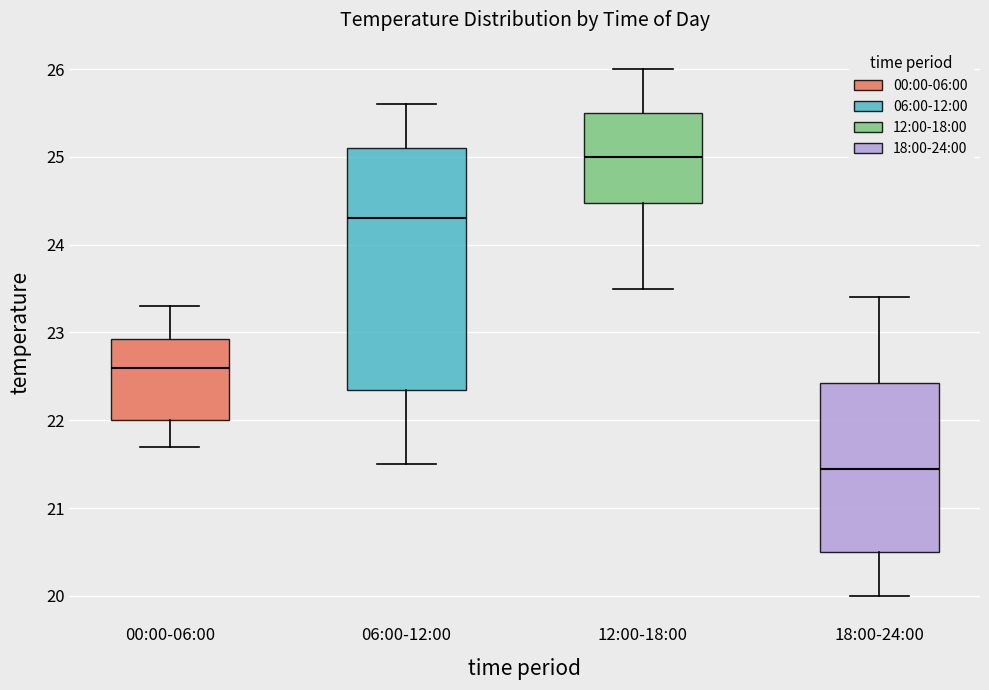

Comparing the boxes themselves (not the whiskers), which one is the tallest?

06:00-12:00